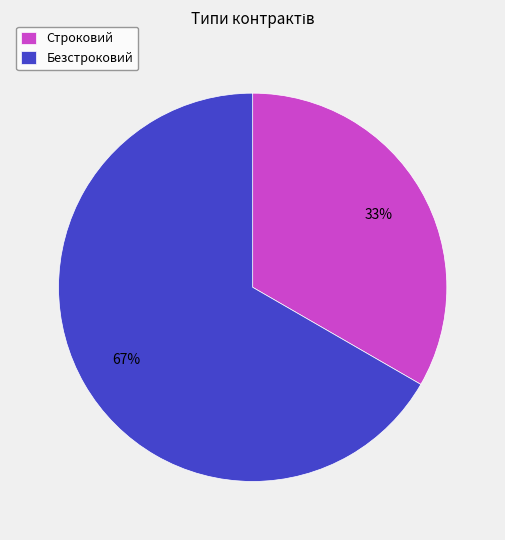

Is the sum of Безстроковий and Строковий greater than half?

Yes